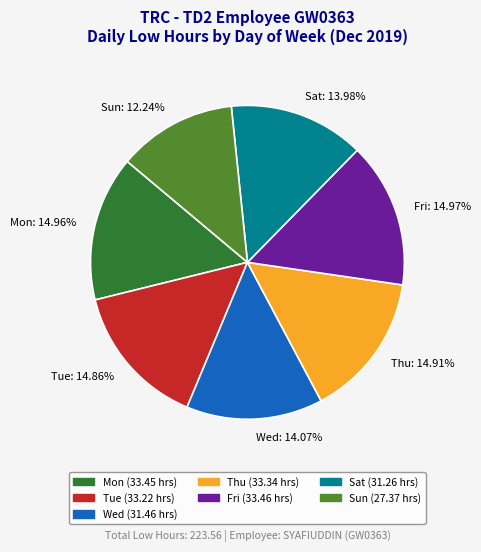

Do Sun: 12.24% and Wed: 14.07% together represent more than half of the pie?

No